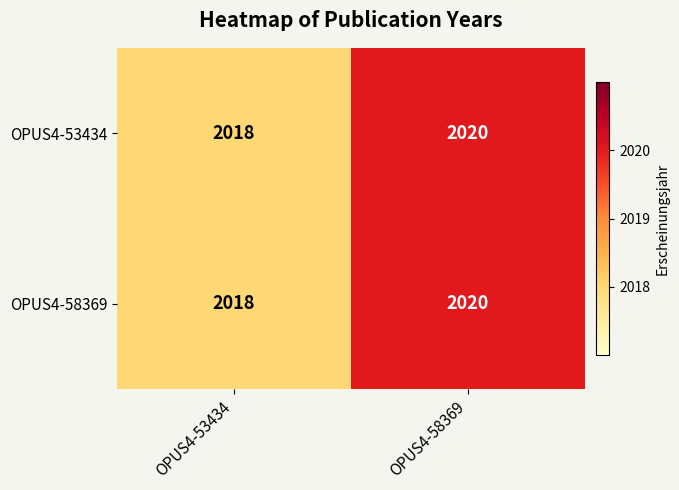

Reading left to right, list all the values displayed in this chart.

OPUS4-53434: 2018	2020
OPUS4-58369: 2018	2020